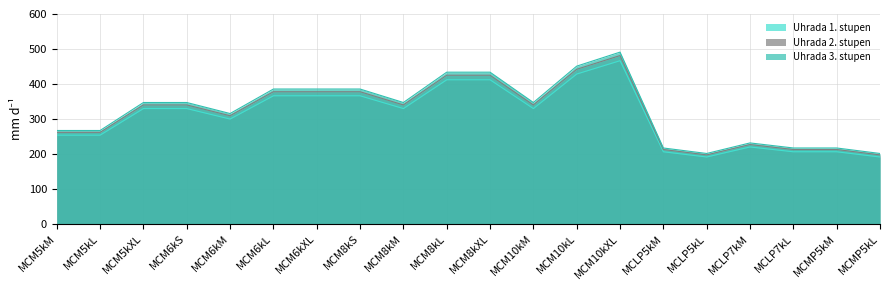

True or false: Uhrada 3. stupen has more than 1 points higher than both neighbors.

True